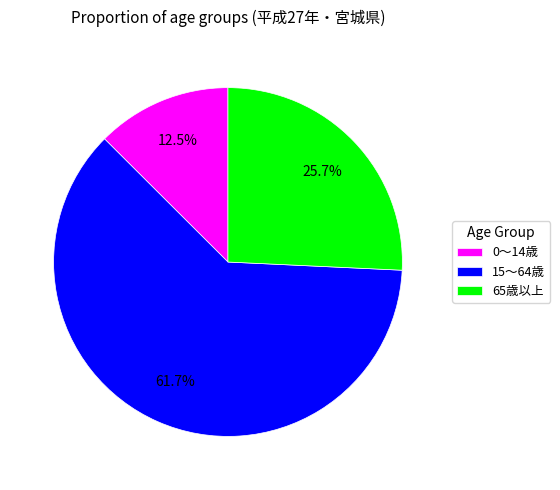

True or false: 15～64歳 accounts for 62% of the total.

True